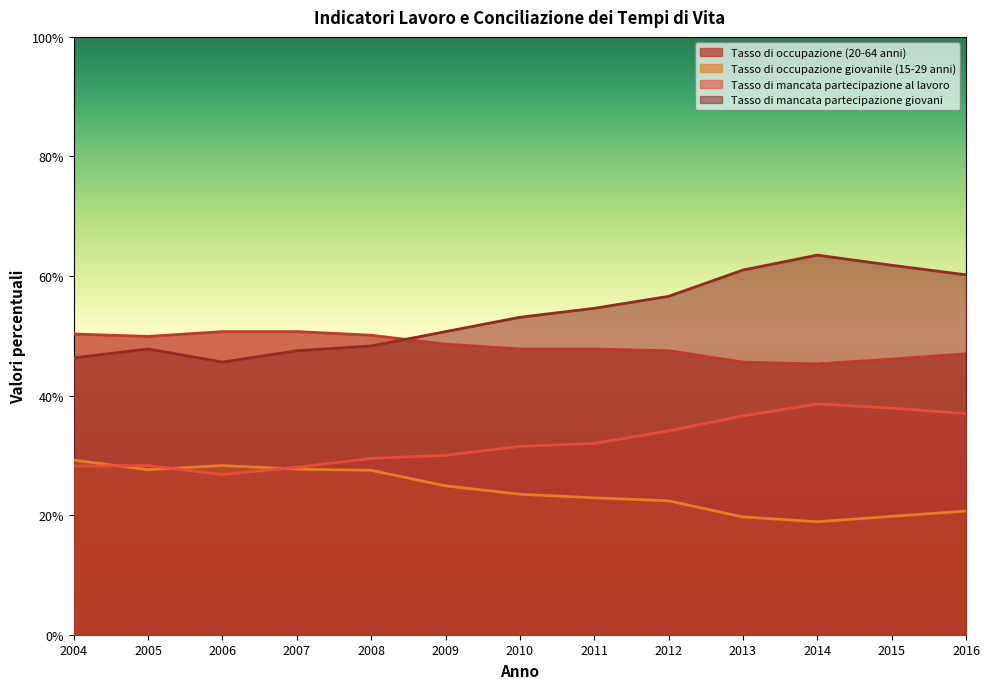

Reading right to left, list all the values displayed in this chart.

Tasso di occupazione (20-64 anni): 2016=47.0	2015=46.1	2014=45.3	2013=45.6	2012=47.5	2011=47.8	2010=47.8	2009=48.6	2008=50.1	2007=50.7	2006=50.7	2005=49.9	2004=50.3
Tasso di occupazione giovanile (15-29 anni): 2016=20.7	2015=19.8	2014=18.9	2013=19.7	2012=22.4	2011=22.9	2010=23.5	2009=24.9	2008=27.5	2007=27.7	2006=28.3	2005=27.6	2004=29.2
Tasso di mancata partecipazione al lavoro: 2016=37.0	2015=37.9	2014=38.6	2013=36.6	2012=34.1	2011=32.0	2010=31.5	2009=30.0	2008=29.5	2007=28.0	2006=26.8	2005=28.3	2004=28.2
Tasso di mancata partecipazione giovani: 2016=60.2	2015=61.8	2014=63.5	2013=61.0	2012=56.6	2011=54.6	2010=53.1	2009=50.7	2008=48.3	2007=47.5	2006=45.6	2005=47.8	2004=46.3